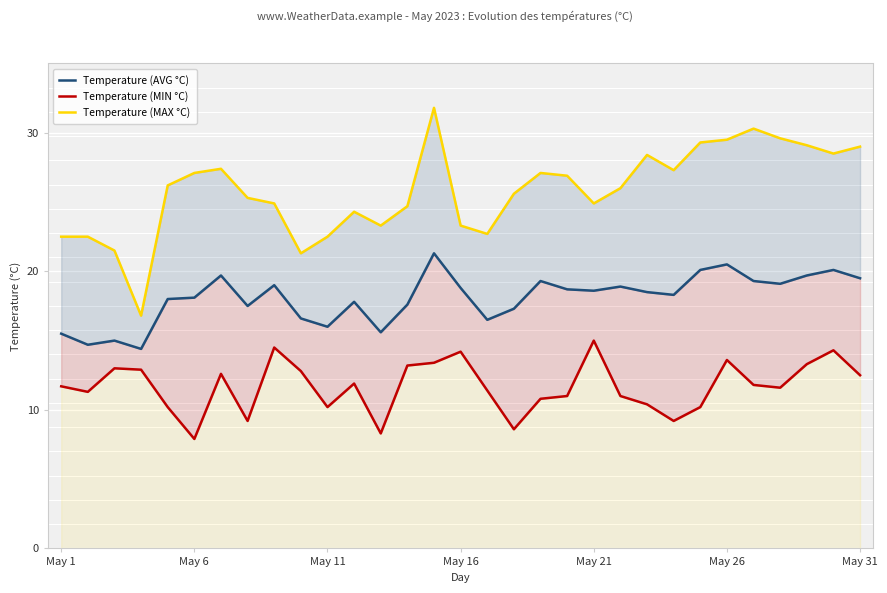

Rank the series at 23 from highest to lowest value.

Temperature (MAX °C), Temperature (AVG °C), Temperature (MIN °C)